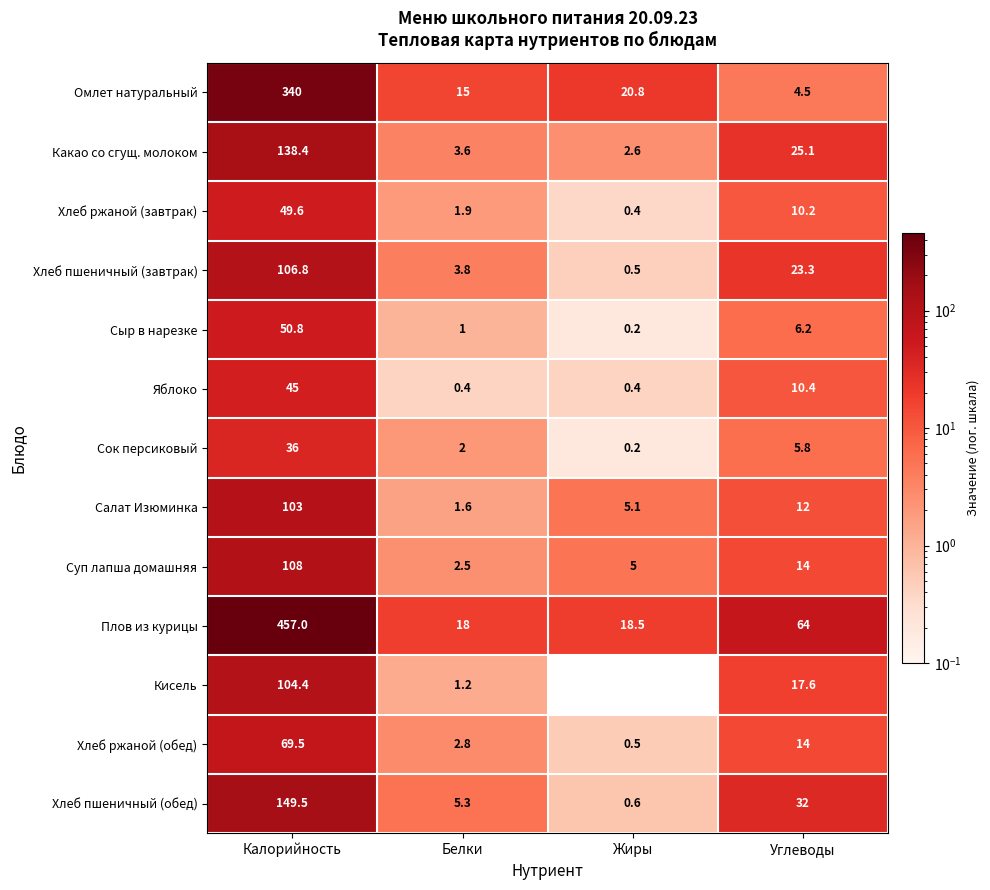

Where does the Сыр в нарезке series first go above 6?

Калорийность